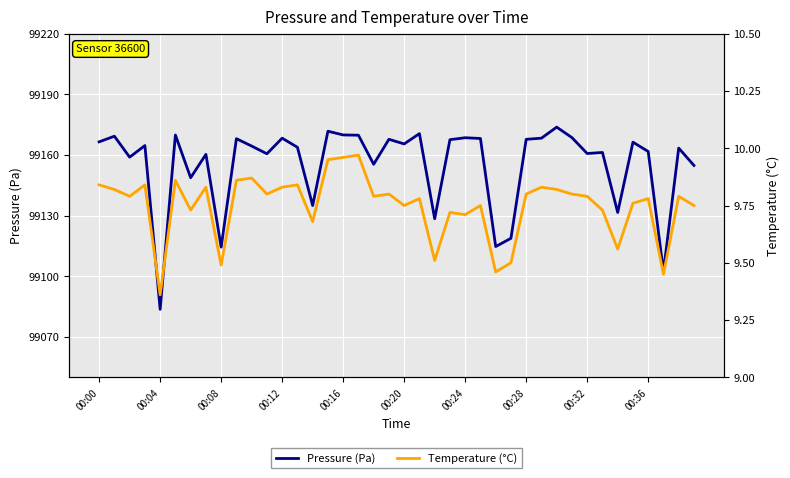

What is the highest value of the Temperature (°C) series?

10.0